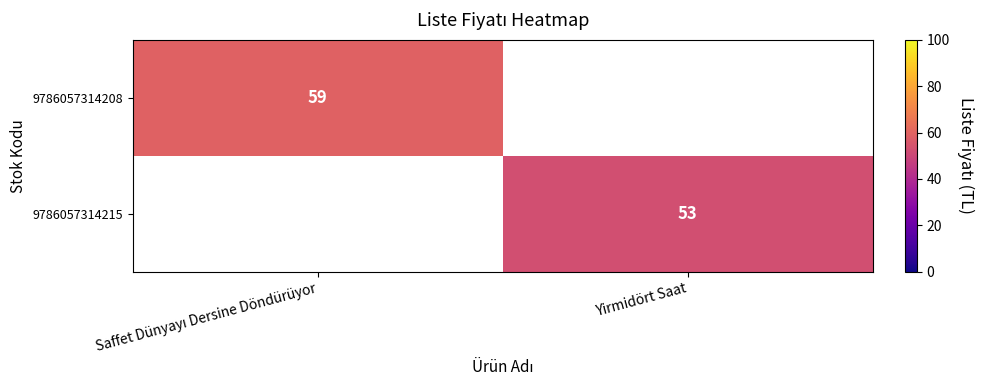

True or false: 9786057314215 has a value of 19 at Yirmidört Saat.

False